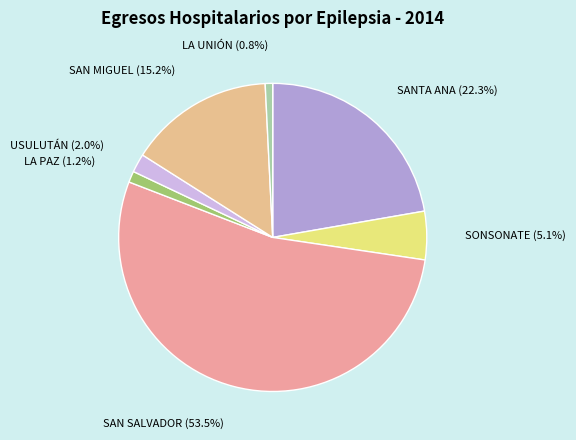

True or false: SONSONATE accounts for 5% of the total.

True